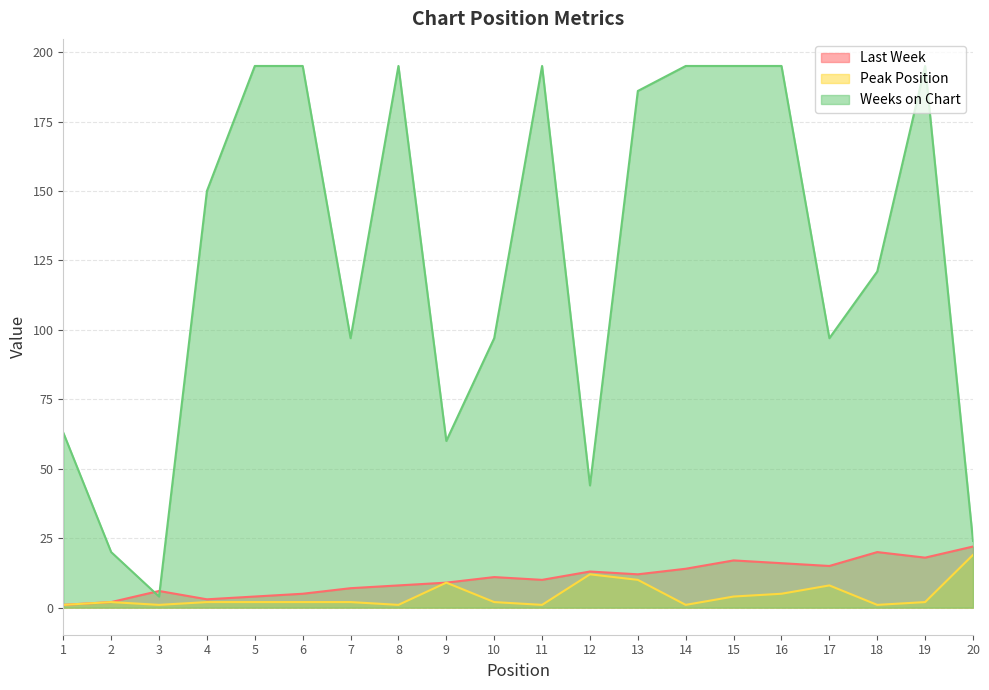

How many data points in Weeks on Chart are less than 150?

10